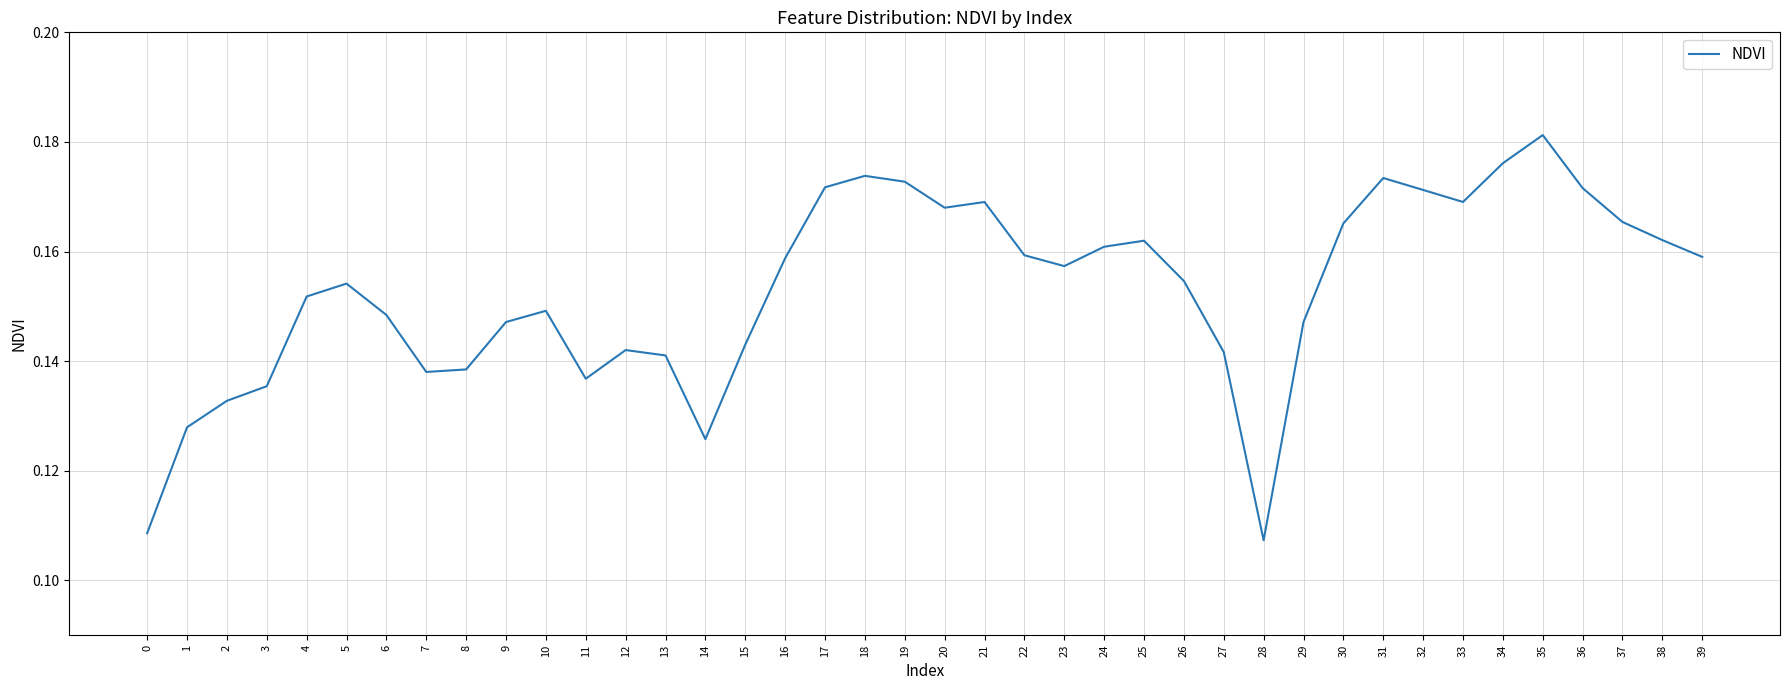

What is the sum of all values?

6.1